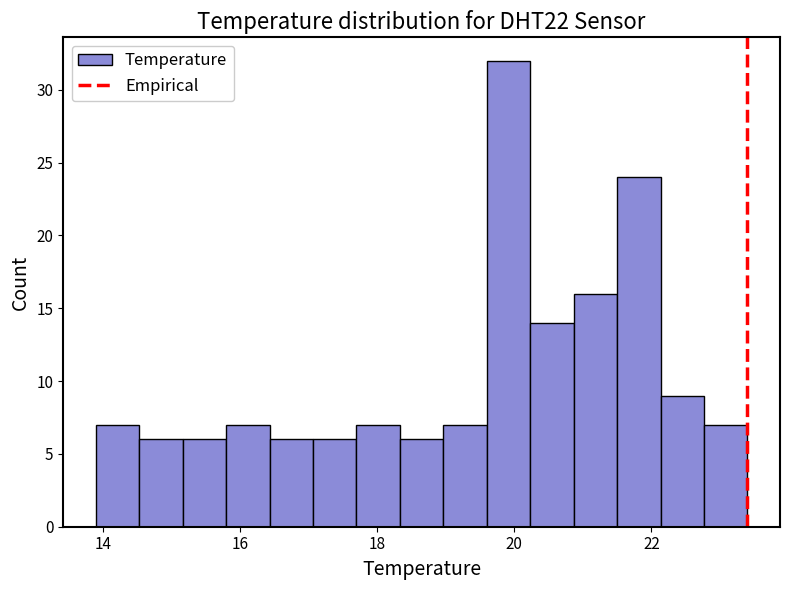

Around what value on the x-axis is the tallest bar? Give the approximate position of its centre, as read against the axis.

20.0